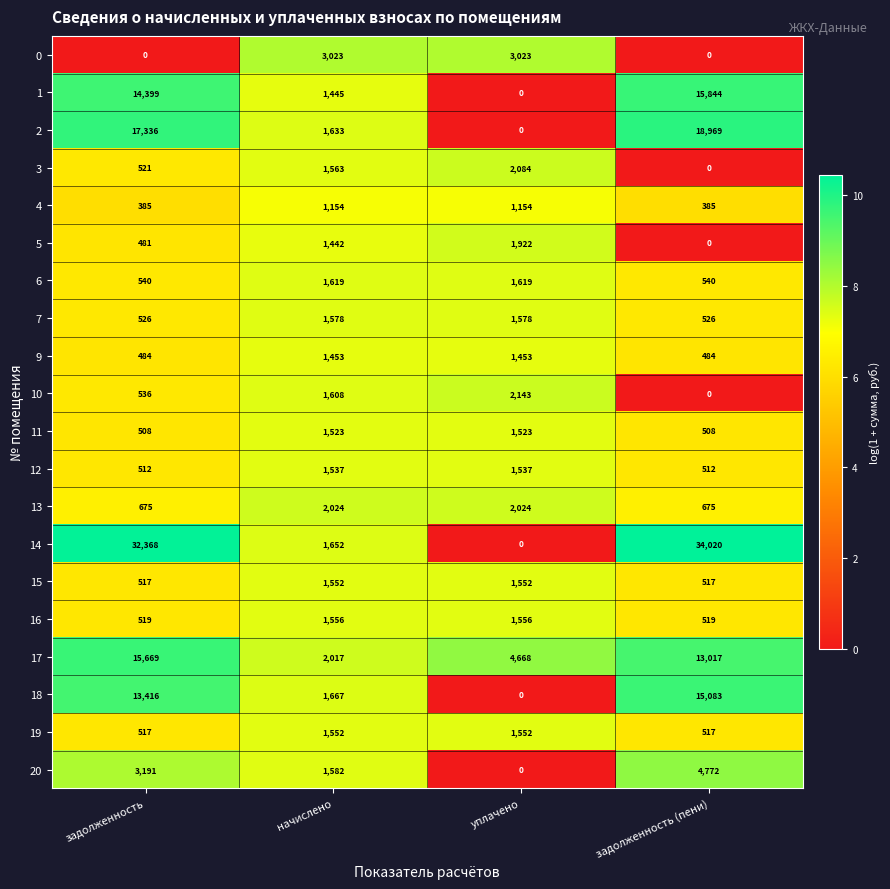

At which label does 10 reach its minimum?

задолженность (пени)